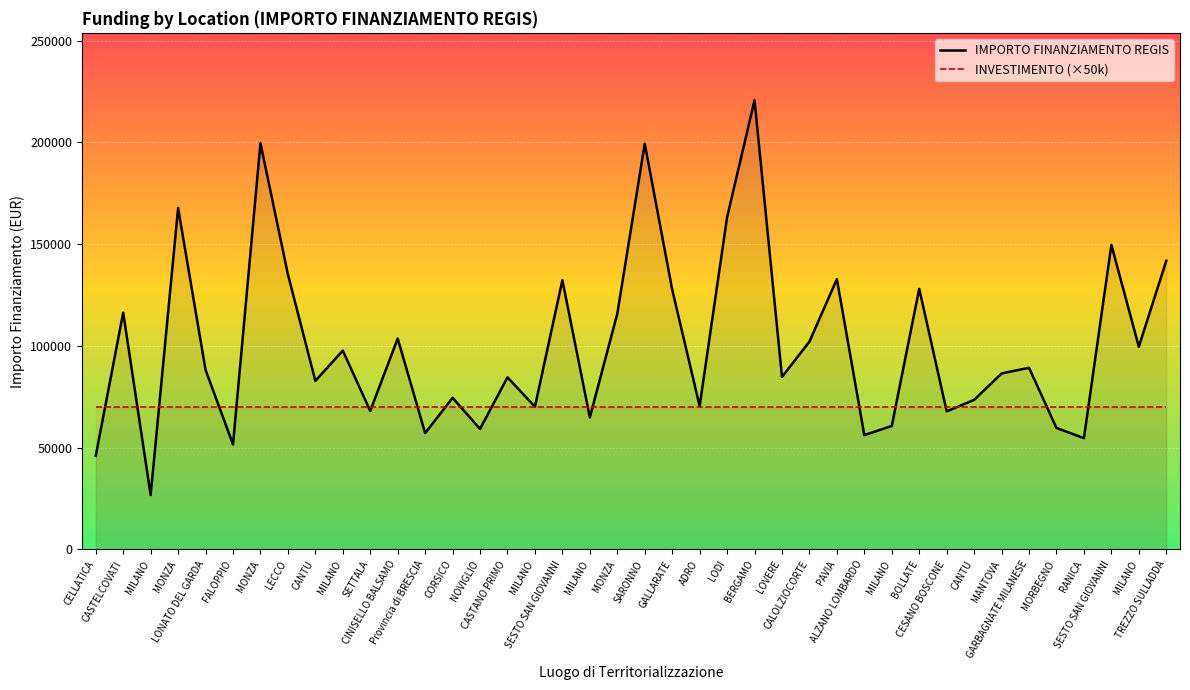

Reading left to right, extract all data points from this chart.

46044.5	116324.6	26730.0	167724.8	88213.8	51620.1	199567.7	135157.2	82798.6	97694.9	68057.8	103619.9	57160.7	74486.0	59229.0	84538.8	70120.9	132279.7	64886.6	115789.8	199303.9	127674.8	70397.4	163198.8	220663.0	84744.5	102092.5	132781.0	56181.6	60687.8	128032.6	67843.7	73496.1	86448.2	89266.3	59681.5	54682.1	149604.4	99582.8	141794.5